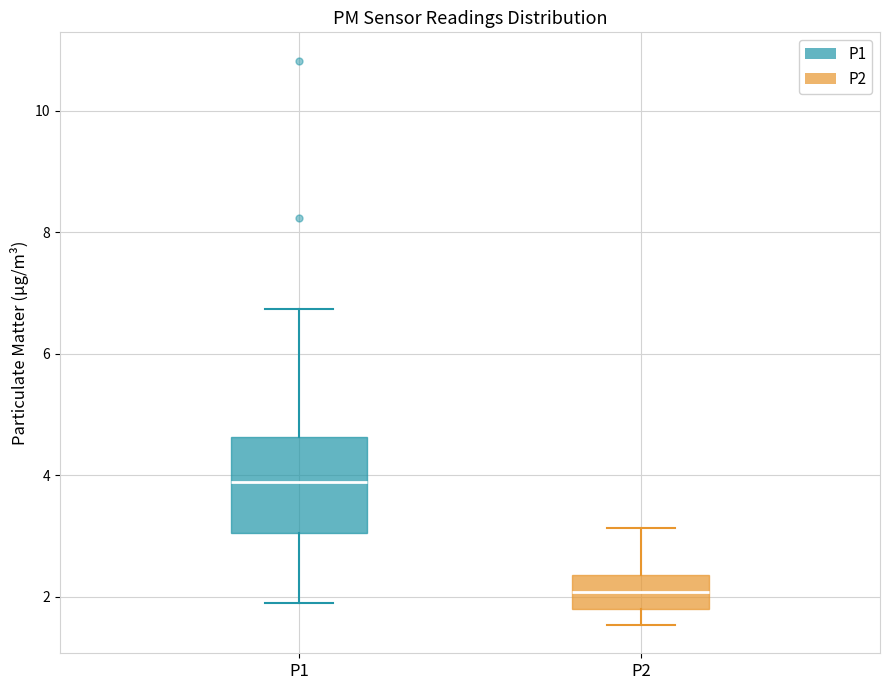

Where does the lower whisker of the box for P2 end on the y-axis? The values are not printed on the chart, so give them approximately, as read against the axis.

1.6